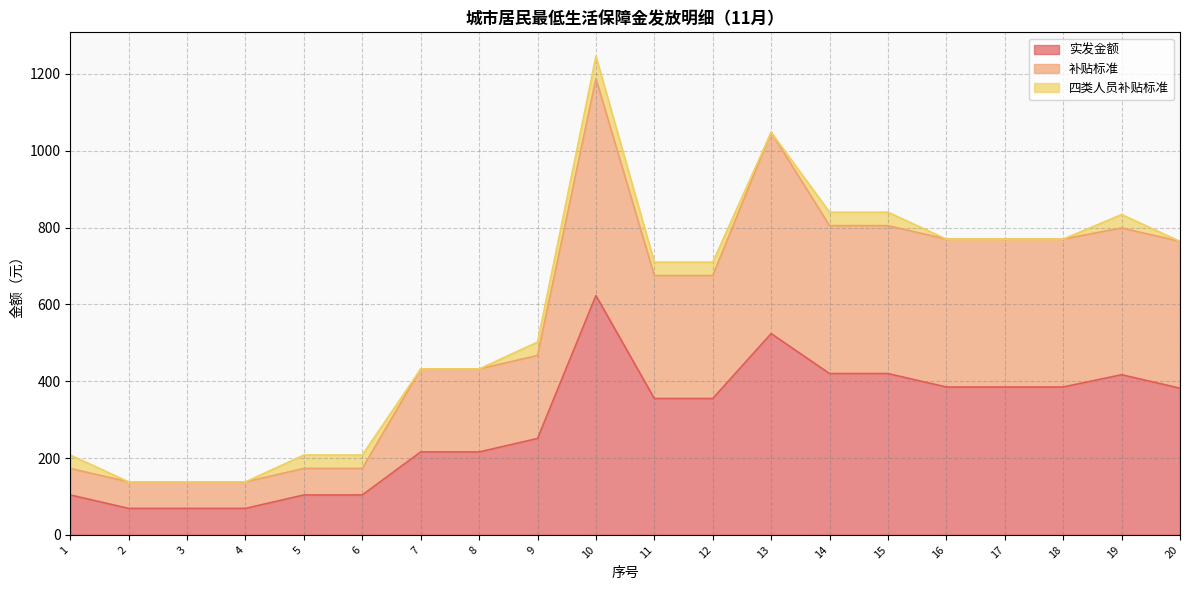

At which category is the sum across all series the highest?

10